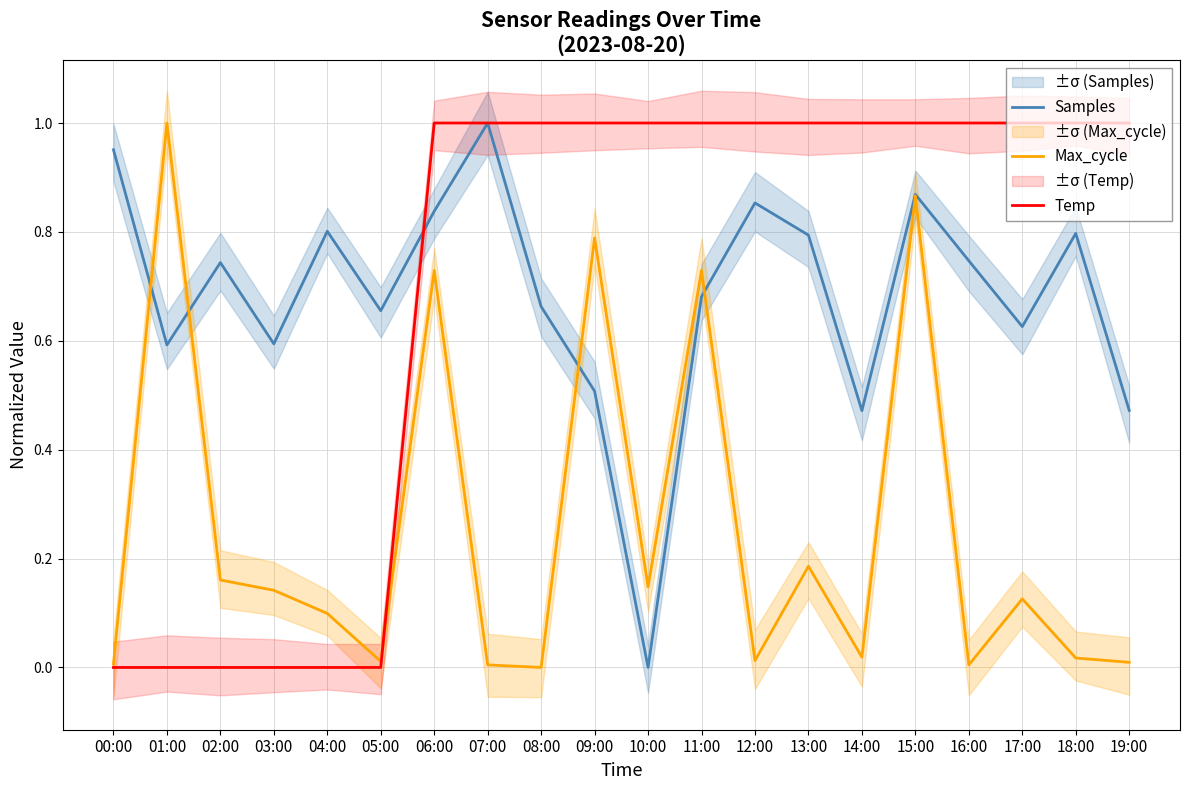

Is the value of Max_cycle at 12:00 greater than the value of Temp at 02:00?

Yes